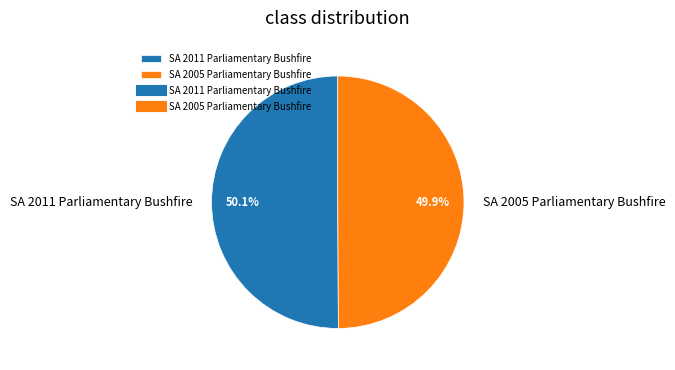

To the nearest percent, what portion does SA 2005 Parliamentary Bushfire represent?

50%